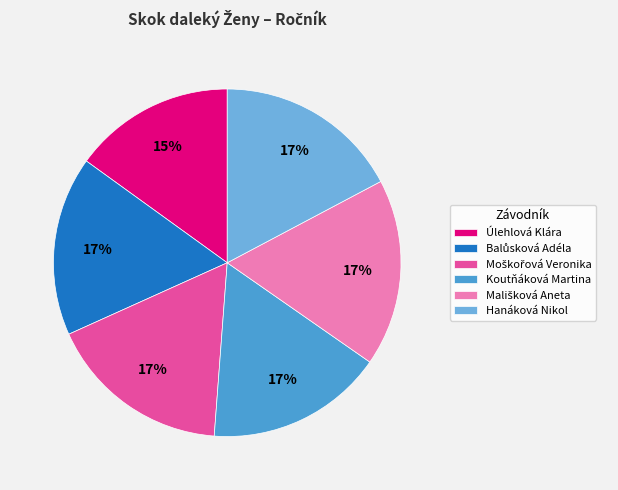

Which category has the smallest portion of the pie?

Úlehlová Klára